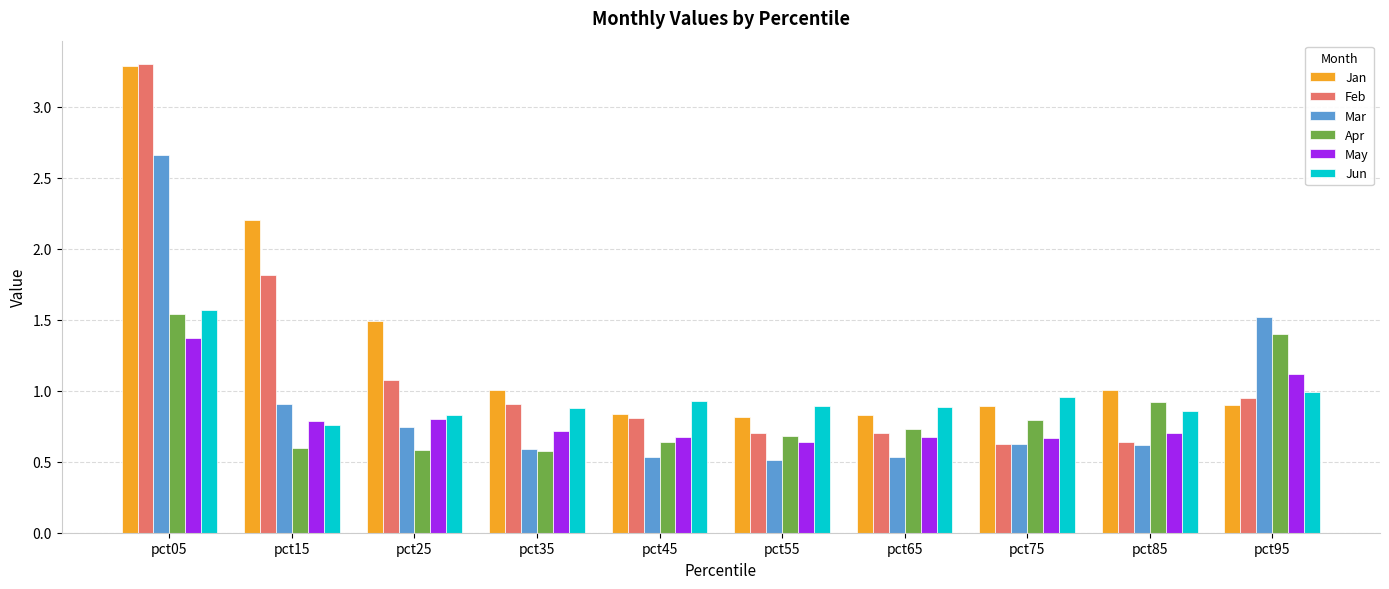

What is the total value across all series at pct45?

4.4